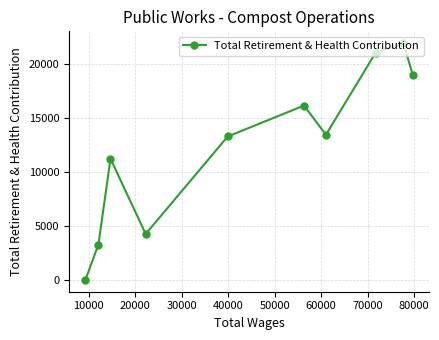

Reading left to right, what are all the values shown in this chart?

0	3274	11240	4263	13307	16175	13469	21083	21966	19036